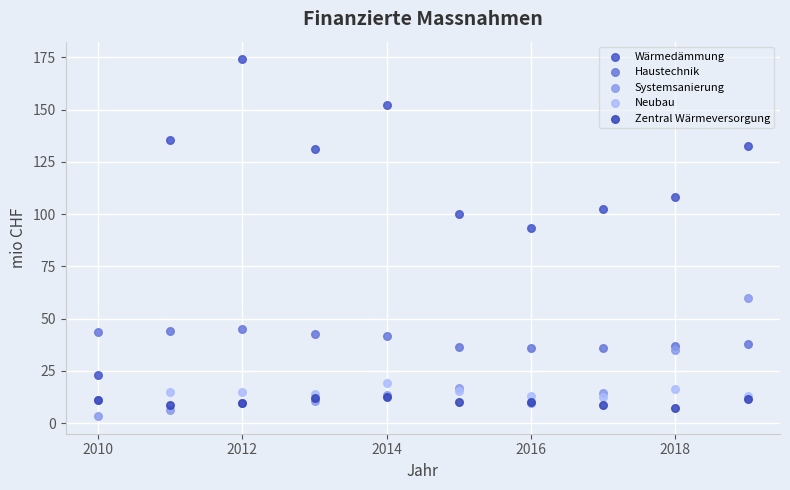

Which series has the largest Y range (max minus min)?

Wärmedämmung